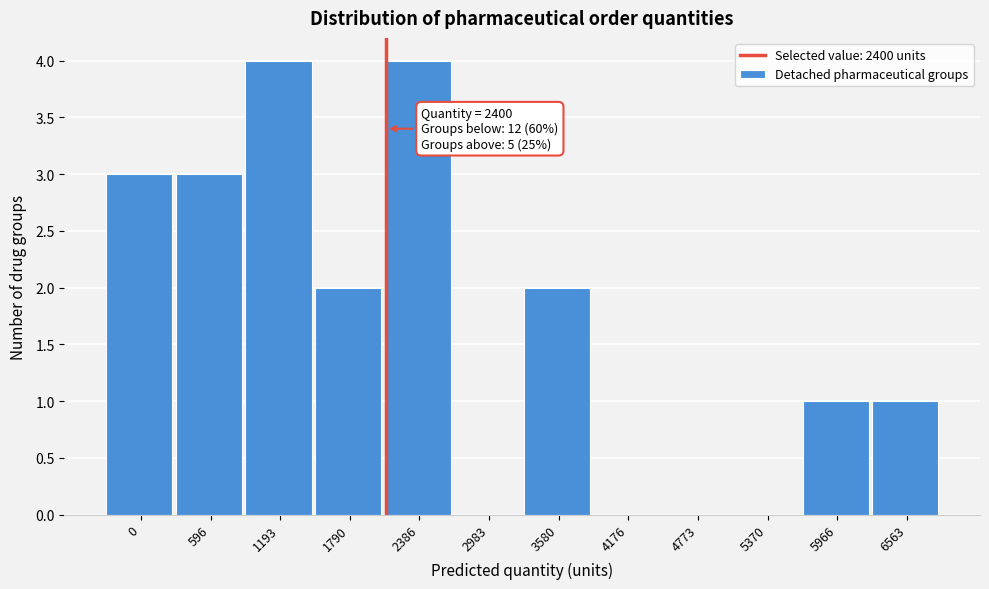

Reading left to right, extract all data points from this chart.

0=3	596=3	1193=4	1790=2	2386=4	2983=0	3580=2	4176=0	4773=0	5370=0	5966=1	6563=1